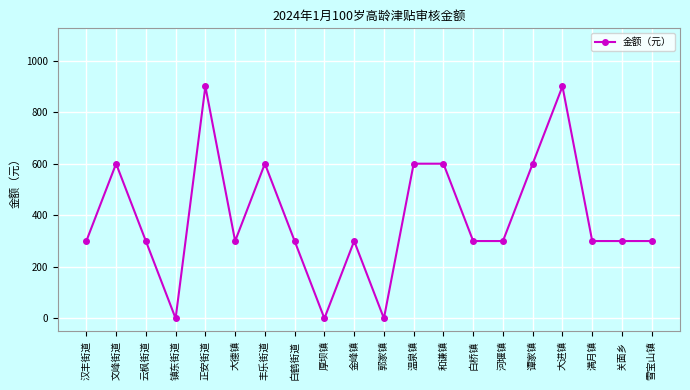

How many distinct data groups are displayed?

1